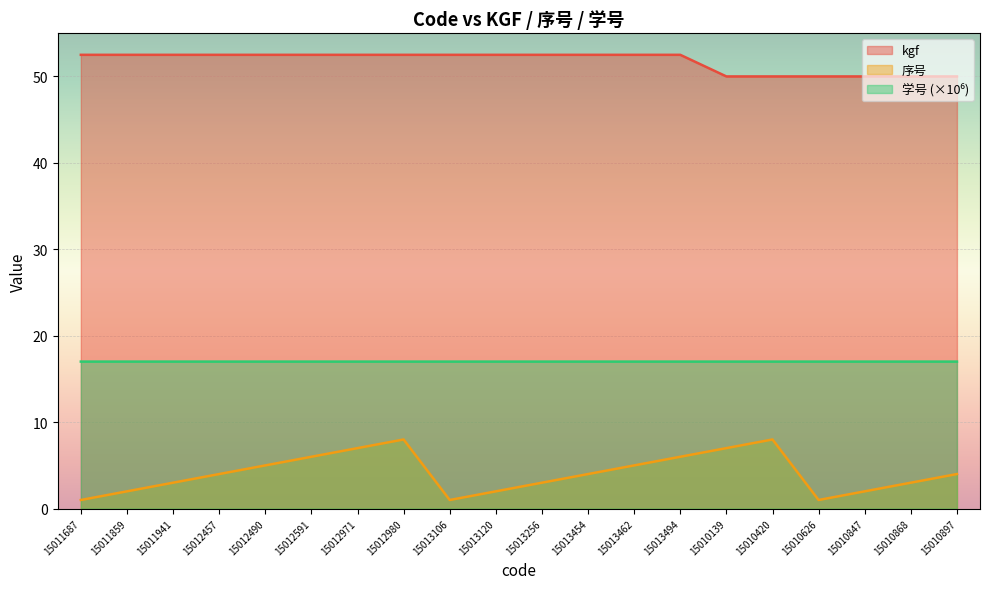

True or false: 序号 and kgf intersect in this chart.

False